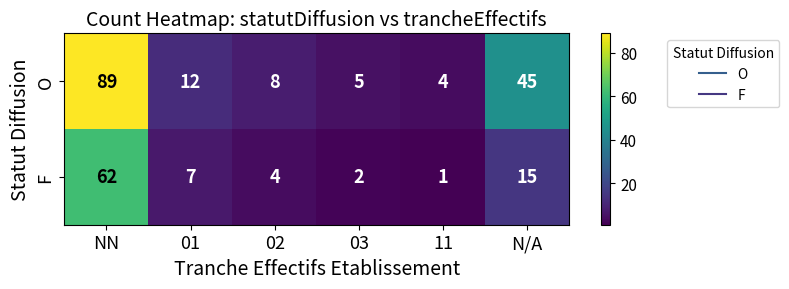

What is the sum of all O values?

163